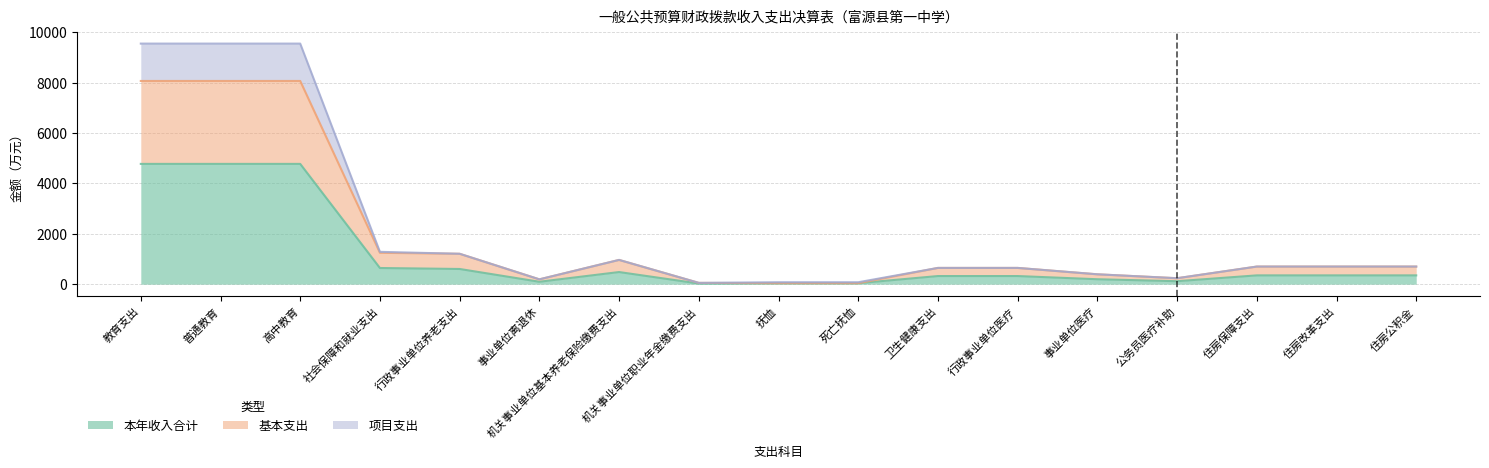

Where does the 本年收入合计 series first go above 349?

教育支出